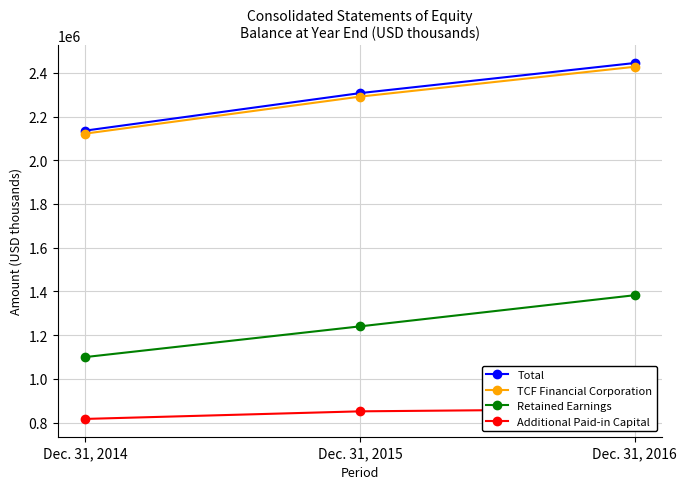

Which series has the widest spread of values?

Total